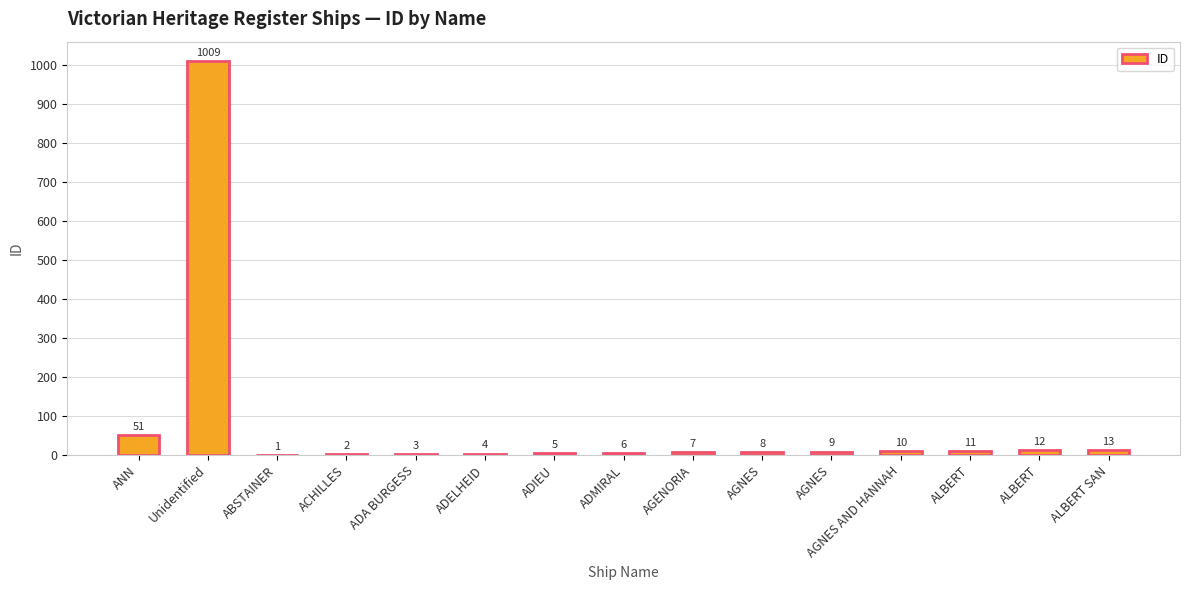

What is the average value?

77